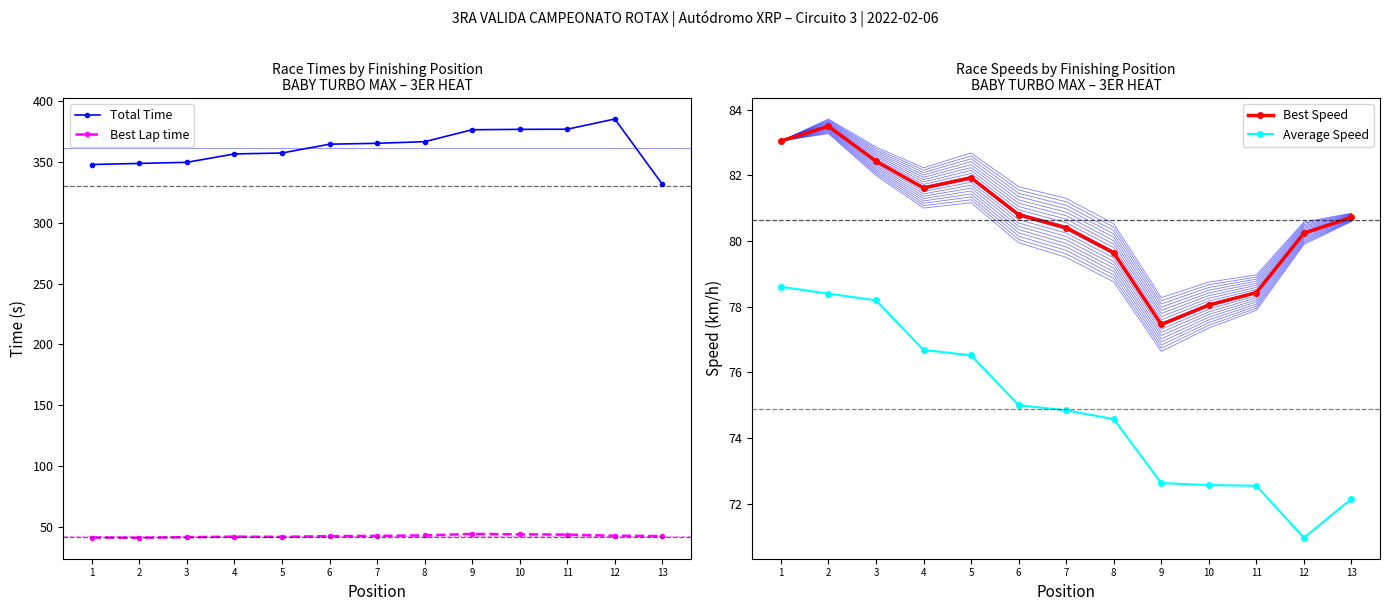

What is the total value across all series at 9?

570.9